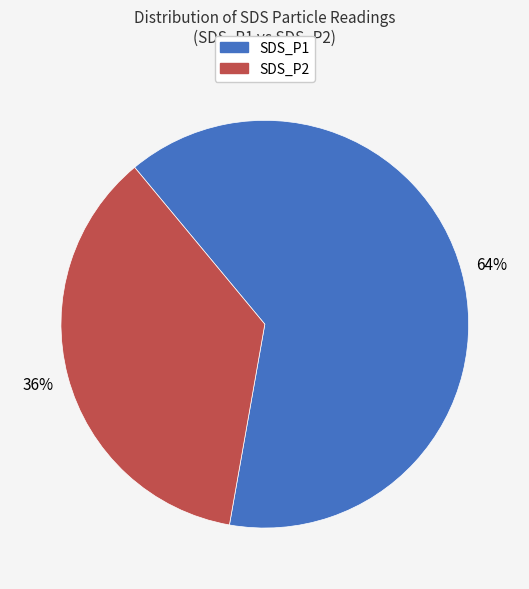

To the nearest percent, what is the difference between the largest and smallest slice percentages?

28%